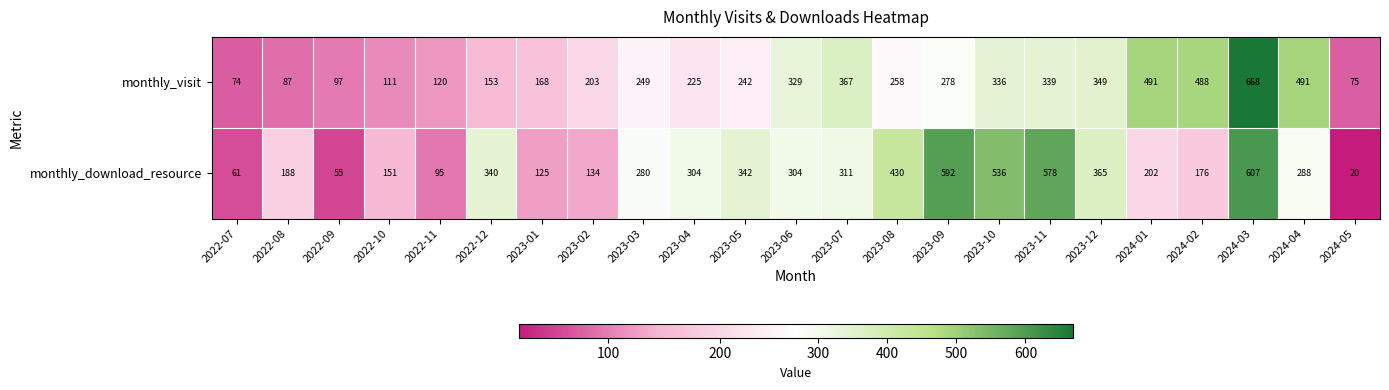

What value does the monthly_download_resource series have at 2024-03?

607